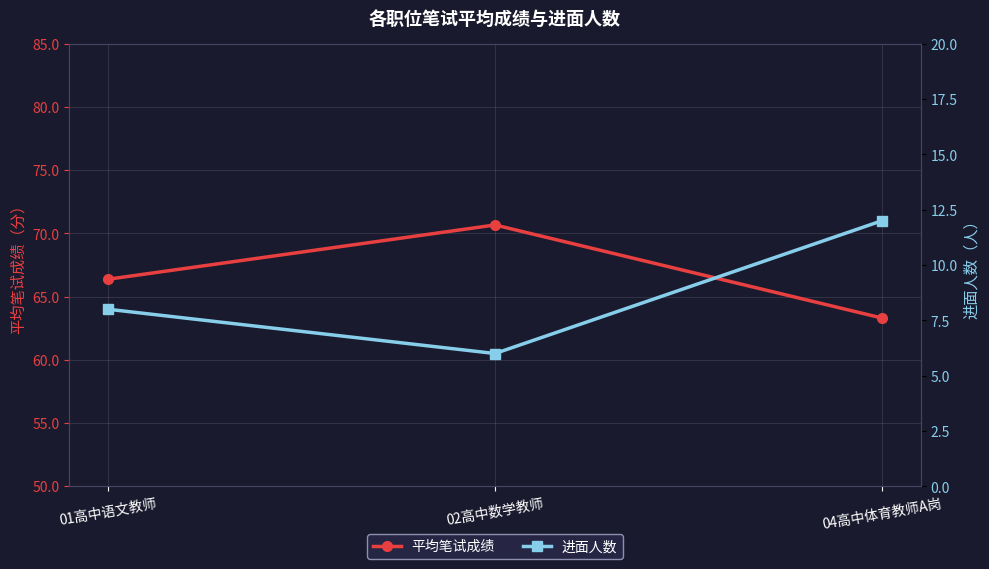

How many data points in 进面人数 are less than 8?

1